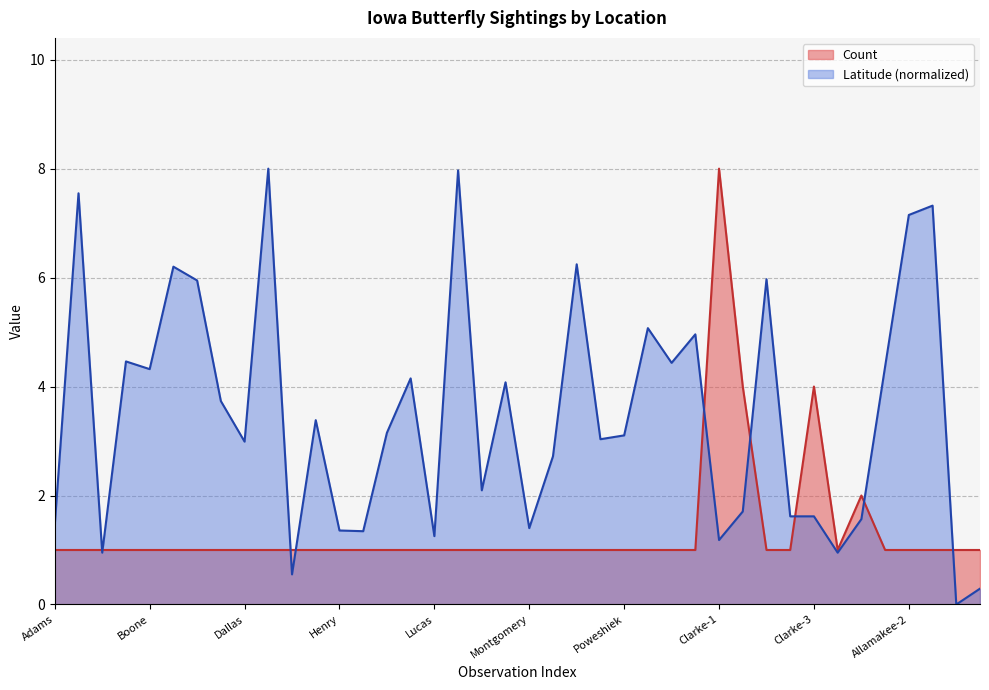

What is the total value across all series at Woodbury?

6.0